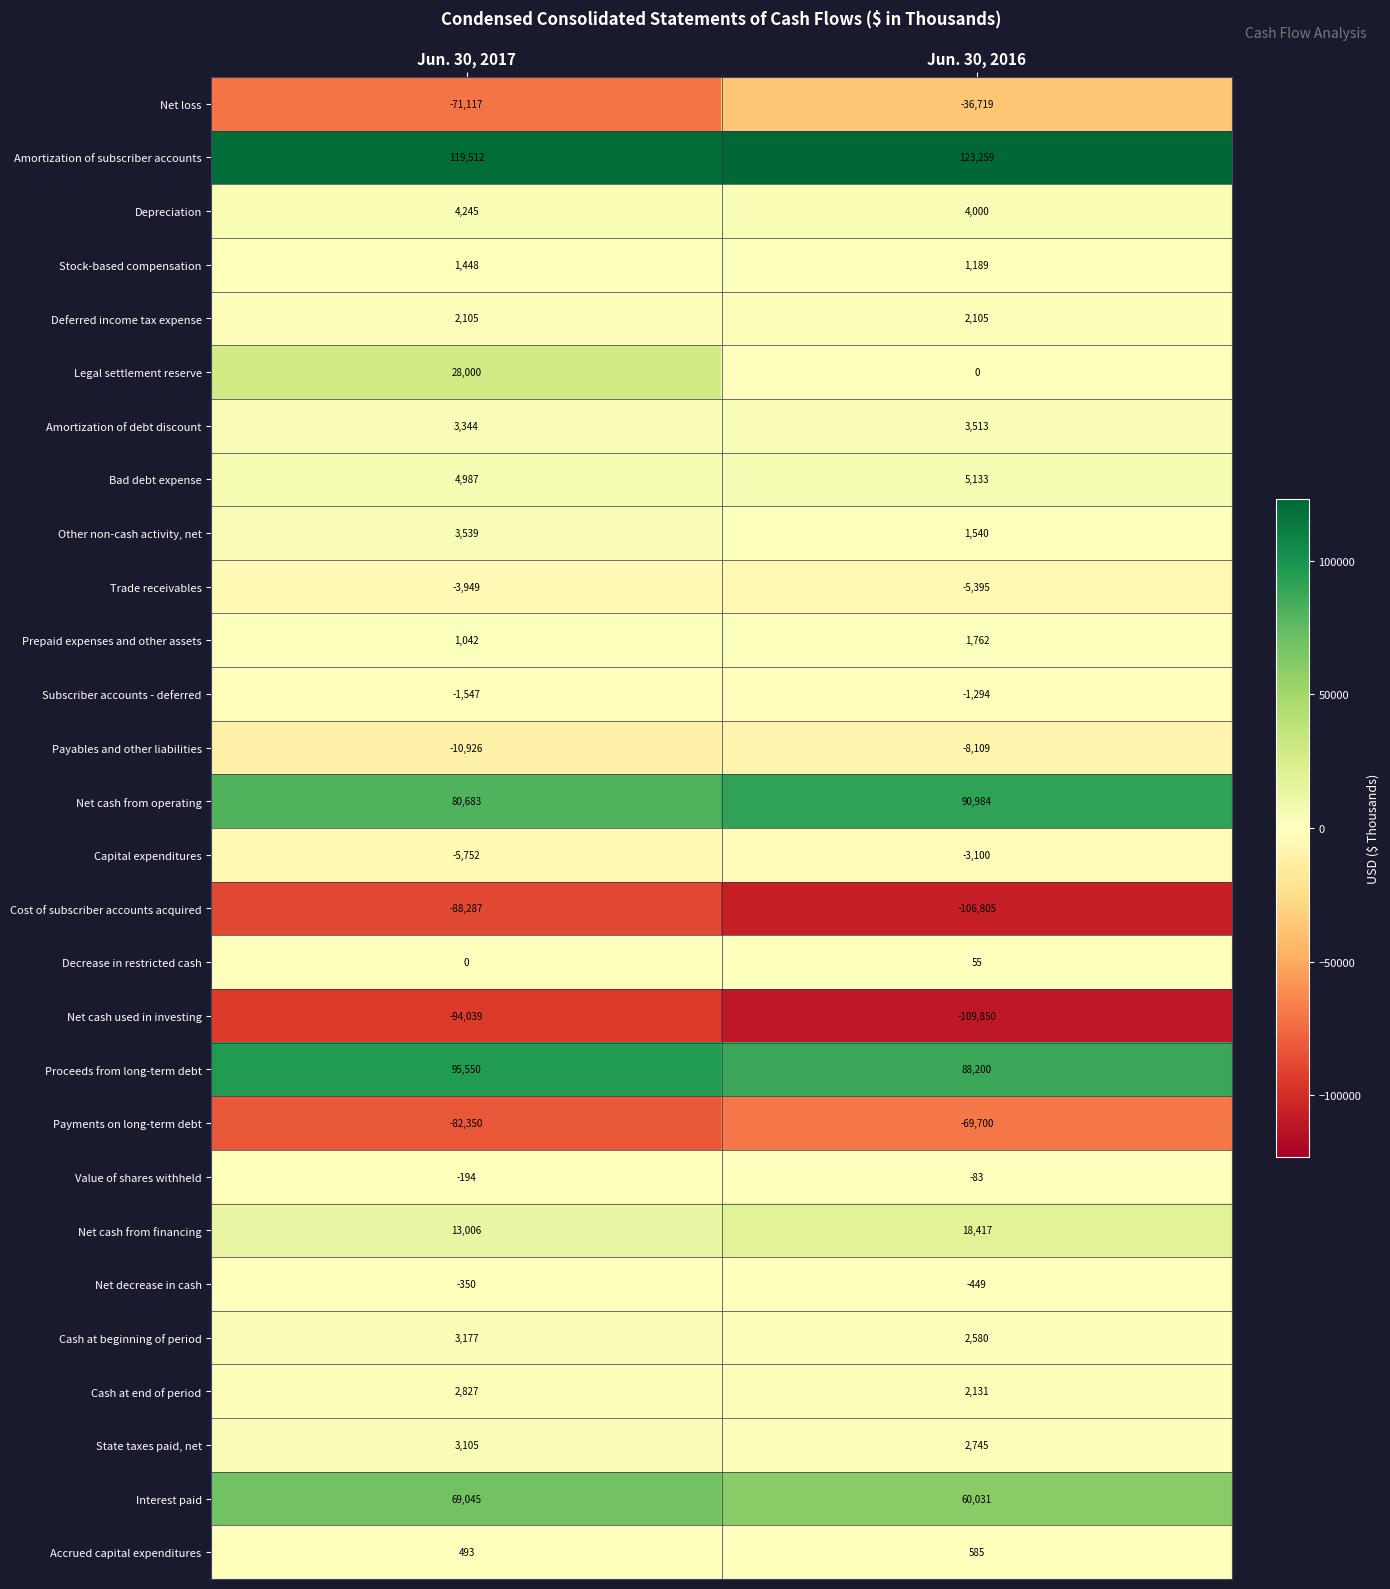

How many data points in Cash at end of period are less than 2827?

1